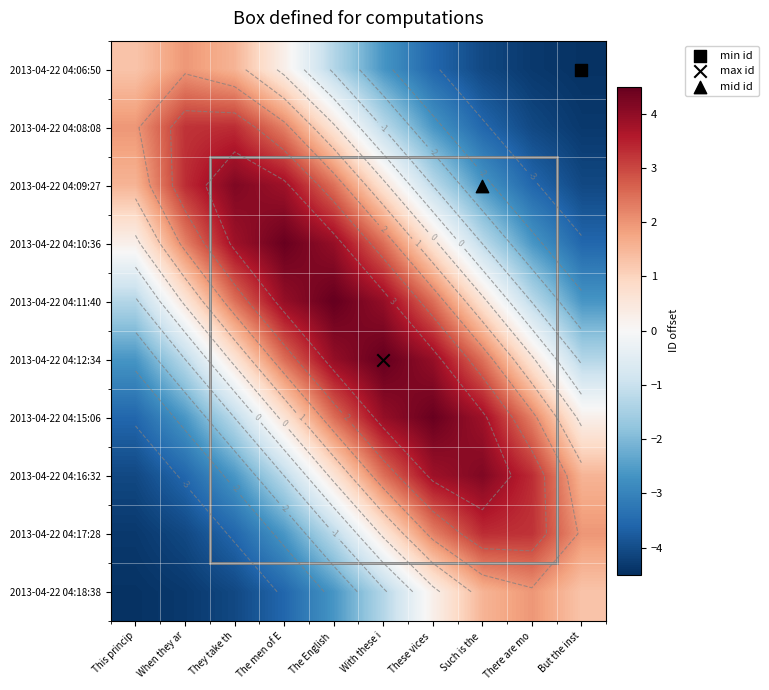

Is it true that 2013-04-22 04:10:36 equals 7.7 at The men of E?

False